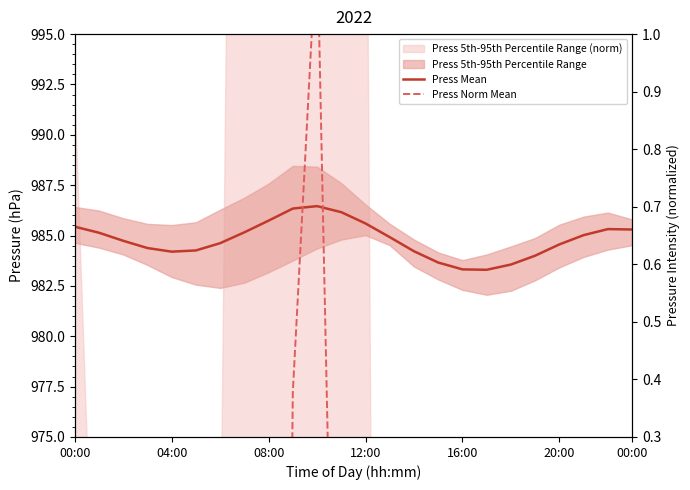

At which category is the sum across all series the highest?

10